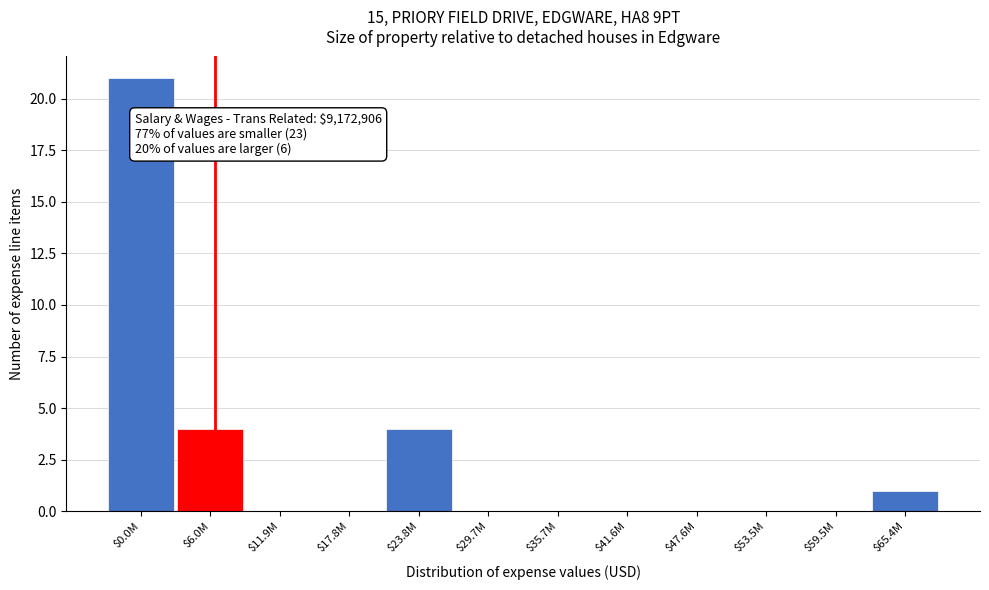

At which category does the chart reach its peak across all series?

$0.0M